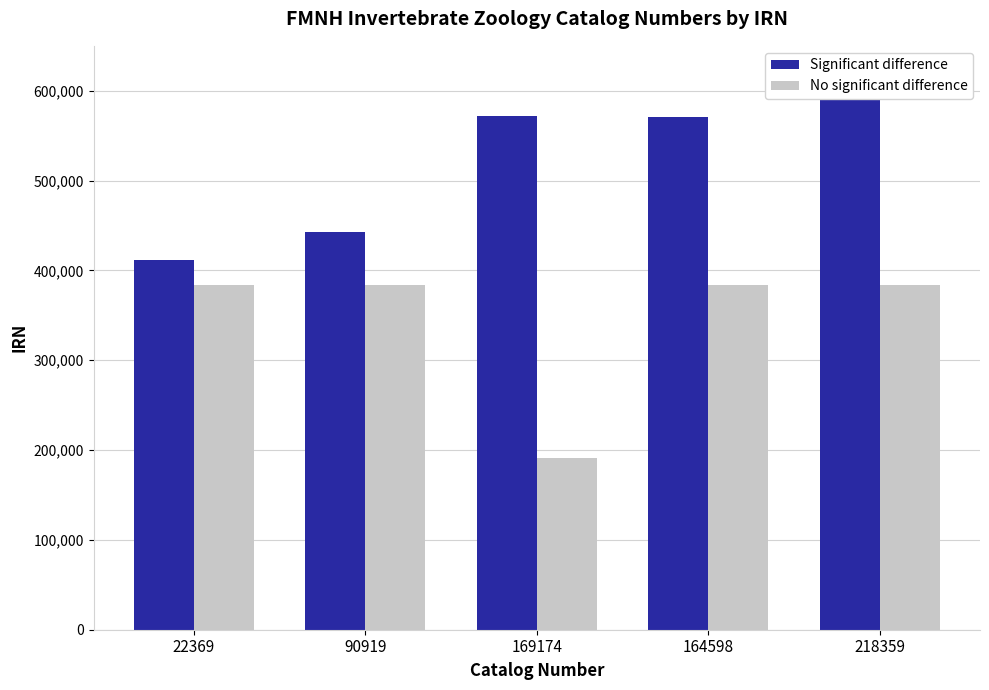

What is the label of the 2nd bar from the right?

164598